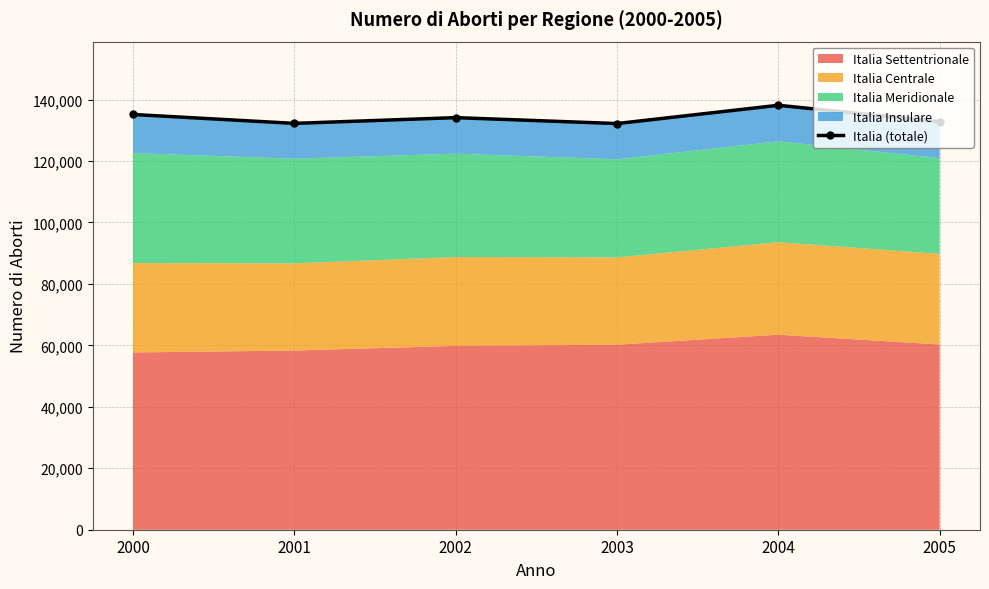

Between 2000 and 2005, which is larger?

2000